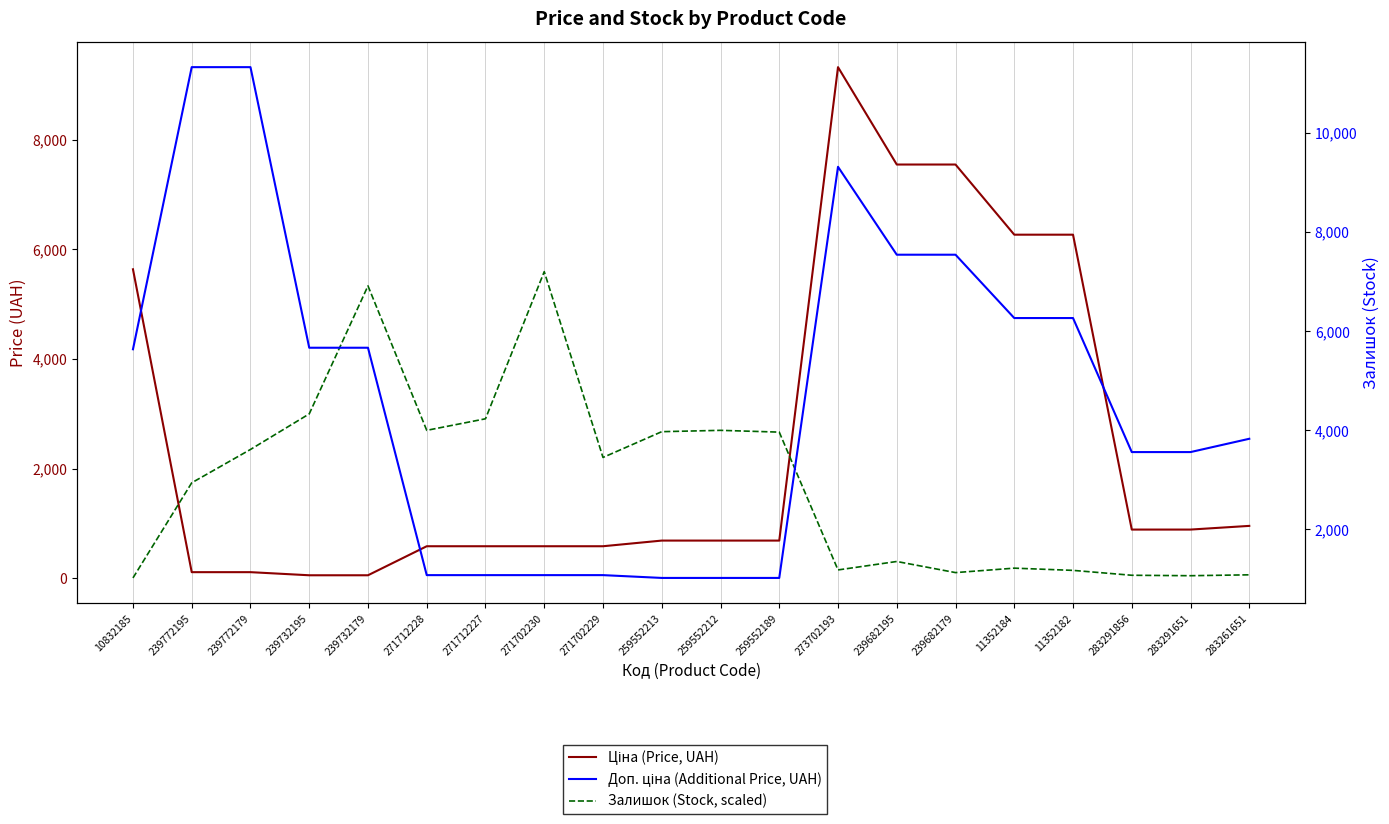

How many values in the Ціна (Price, UAH) series are below 689?

8